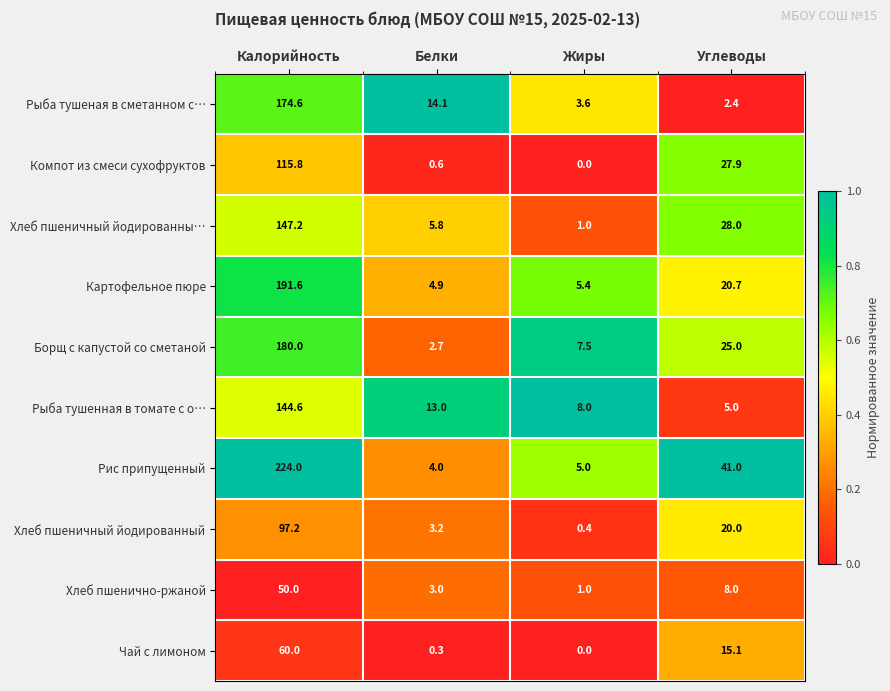

What is the maximum value shown in the chart?

224.0